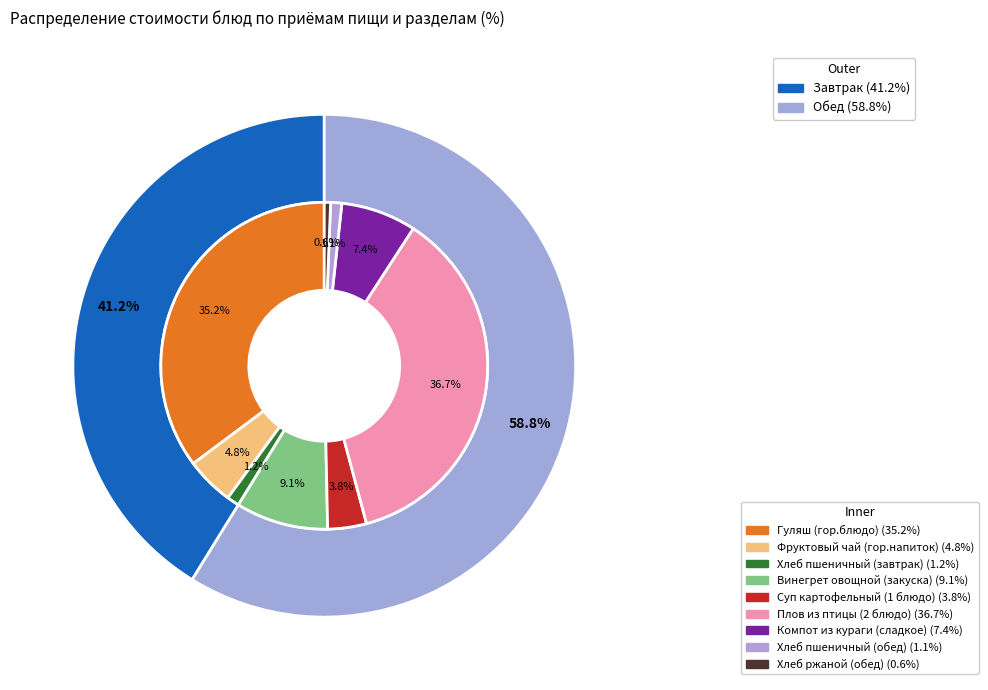

Is the sum of Хлеб пшеничный (завтрак) and Хлеб ржаной (обед) greater than half?

No